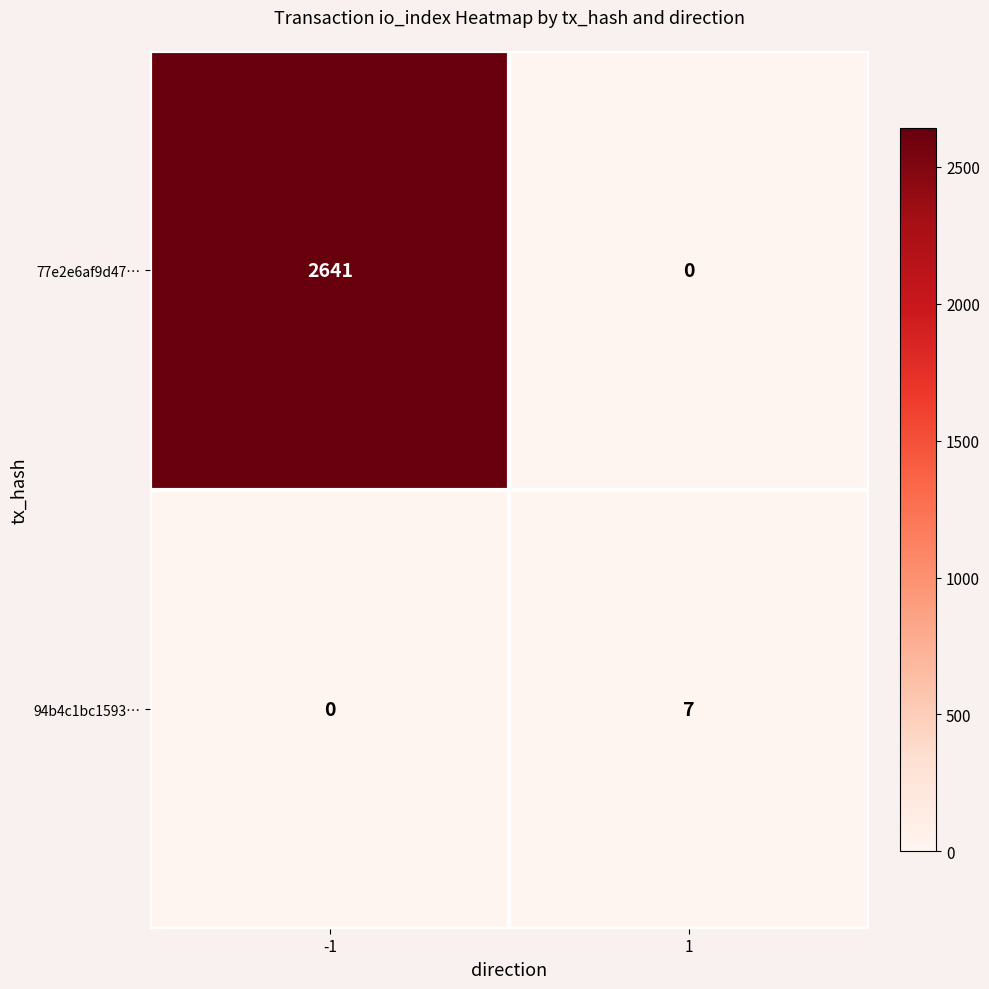

What is the maximum value shown in the chart?

2641